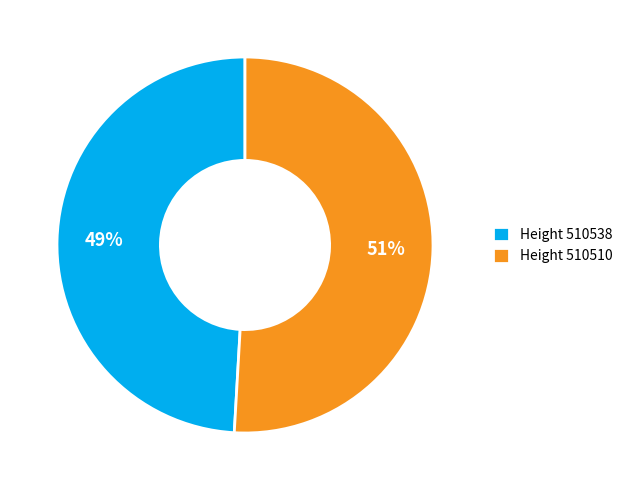

Which category has the smallest portion of the pie?

Height 510538